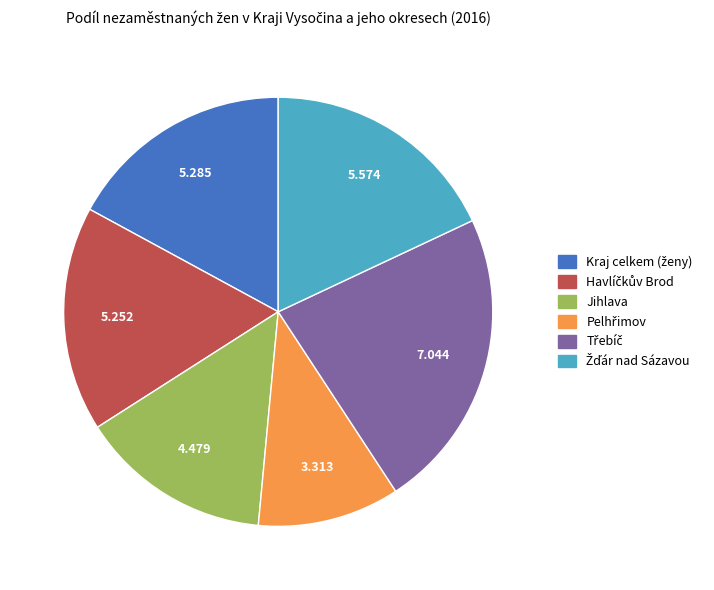

Does Jihlava represent more than half of the total?

No